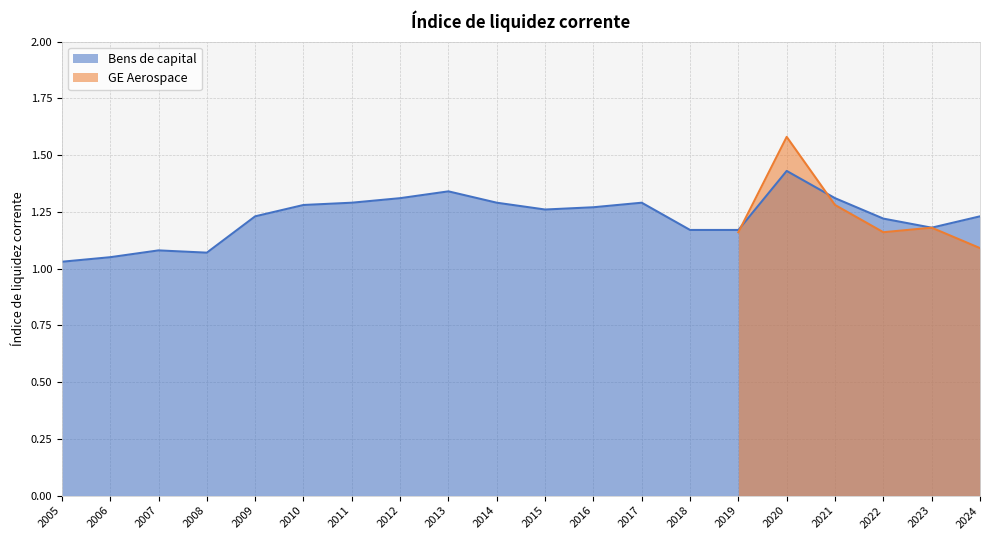

Where is the data nearest to the value 1?

2005